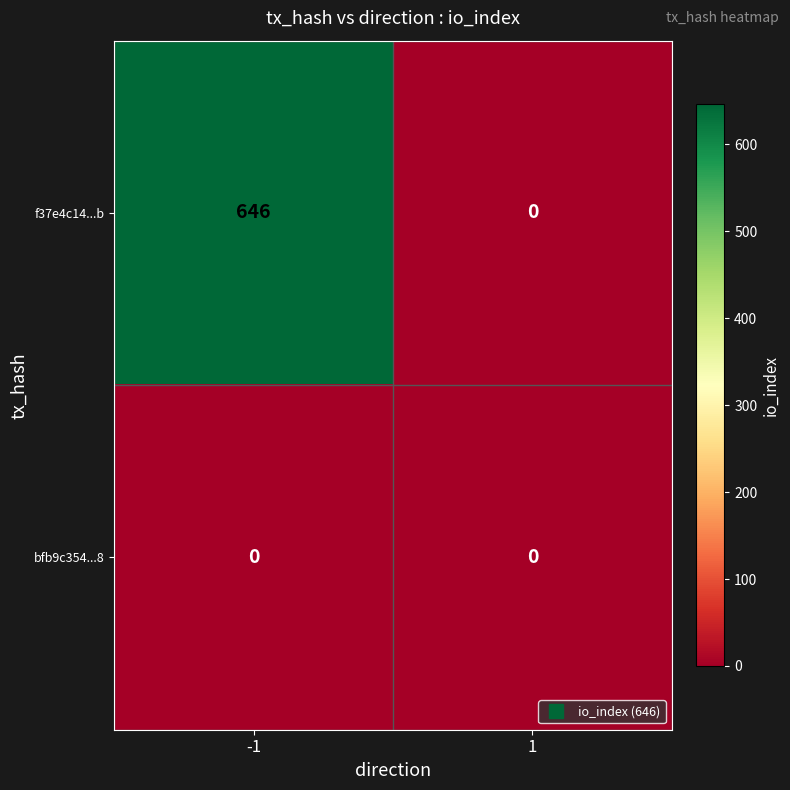

What value does the f37e4c14...b series have at -1, to the nearest 10?

650